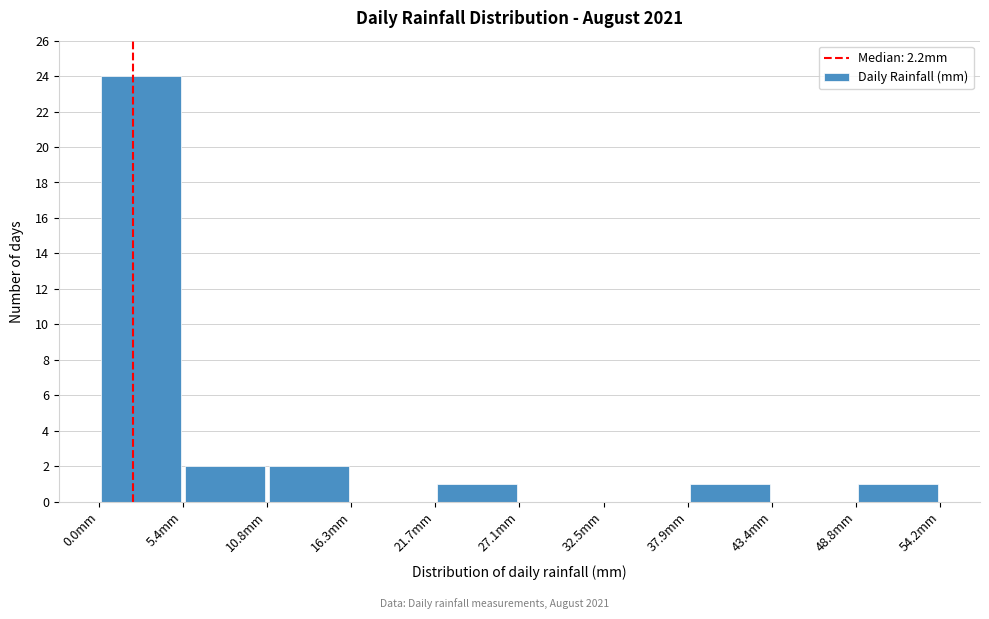

Over which range of the x-axis is the bar tallest?

0 to 5